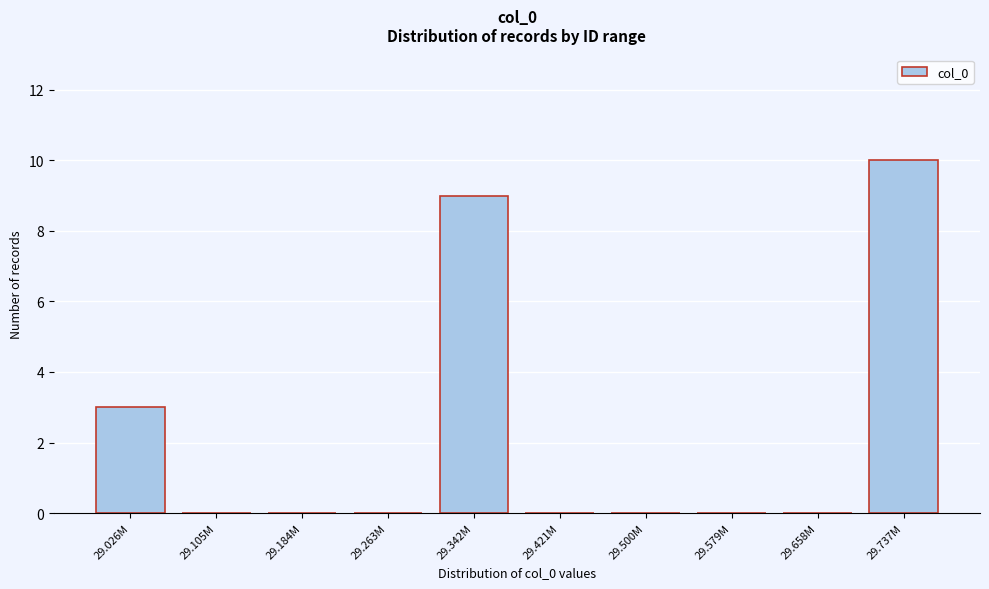

Reading left to right, extract all data points from this chart.

29.026M=3	29.105M=0	29.184M=0	29.263M=0	29.342M=9	29.421M=0	29.500M=0	29.579M=0	29.658M=0	29.737M=10